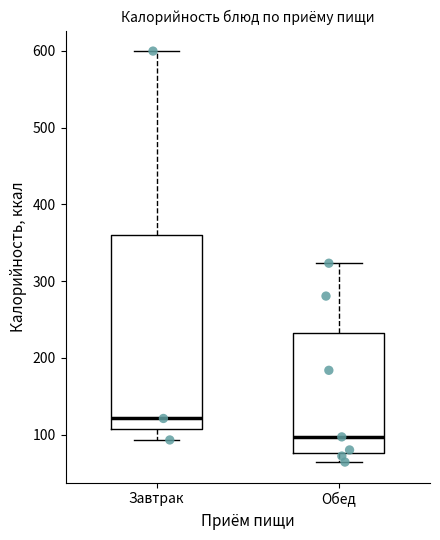

Which box has the highest median line?

Завтрак